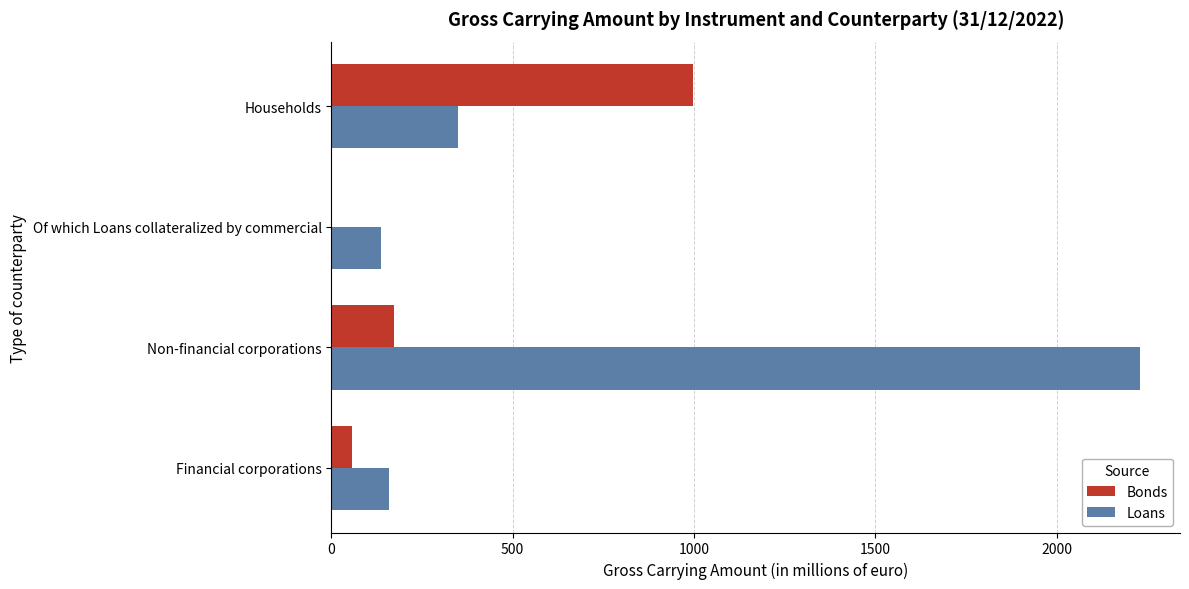

What is the sum of all Loans values?

2873